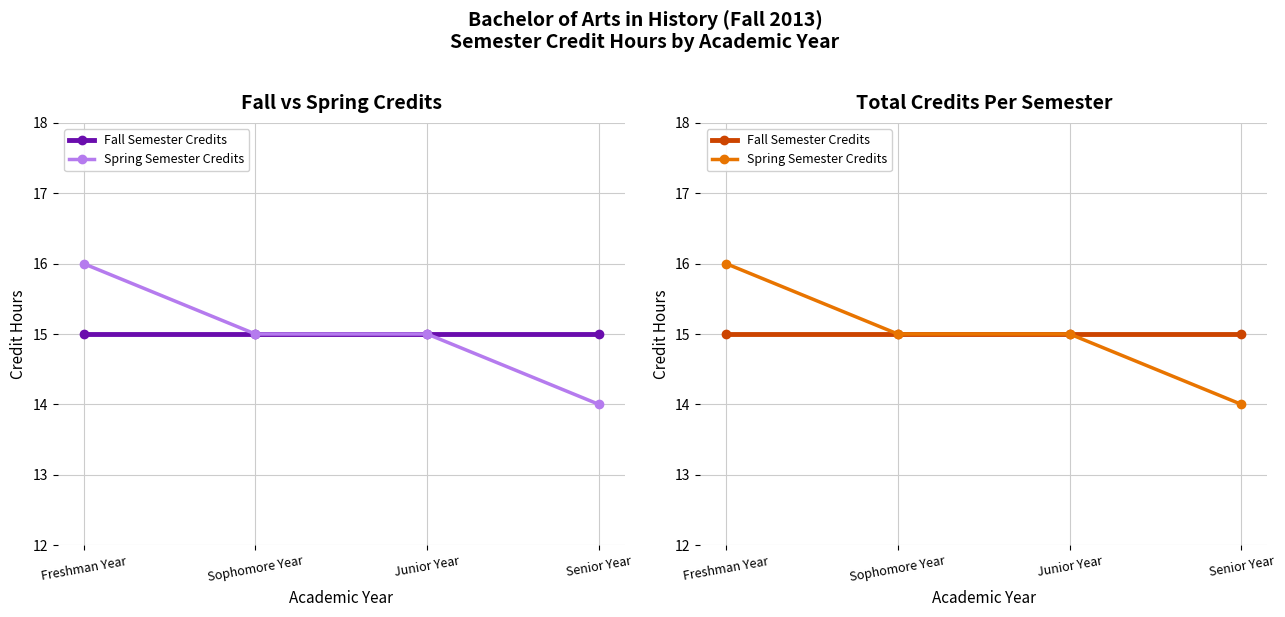

Is it true that Fall Semester Credits equals 26 at Senior Year?

False